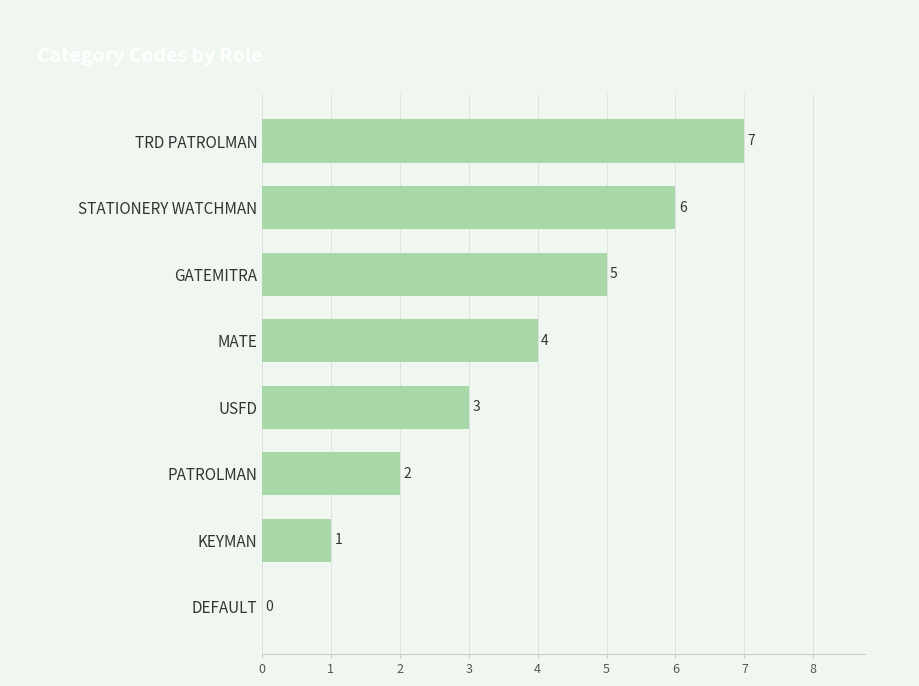

What is the sum of all values?

28